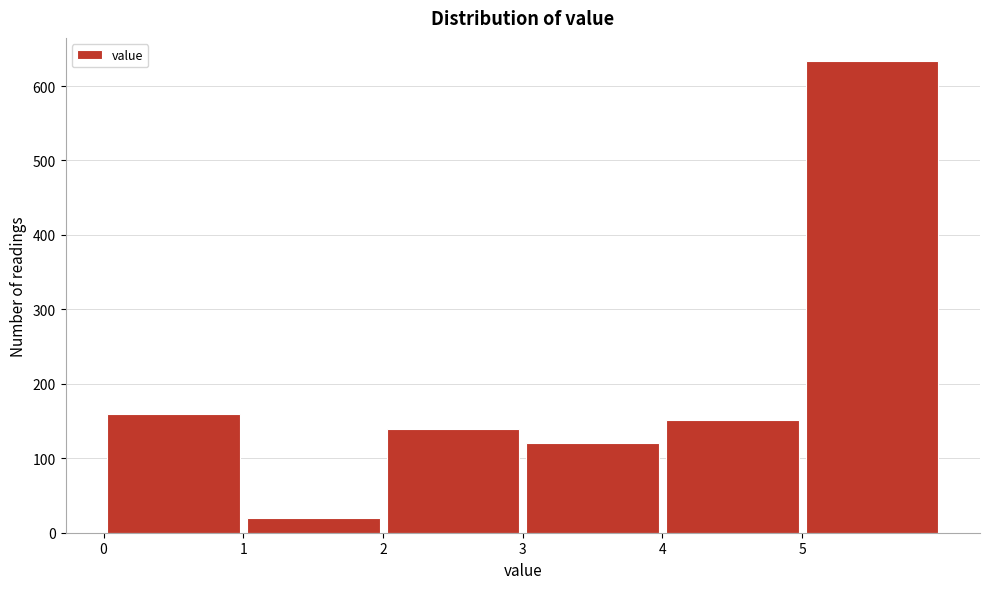

Reading left to right, transcribe this chart: for each bar, give the range it covers on the x-axis and its height. The values are not printed on the chart, so give them approximately, as read against the axis.

0 to 1: 160
1 to 2: 20
2 to 3: 140
3 to 4: 120
4 to 5: 150
5 to 6: 630